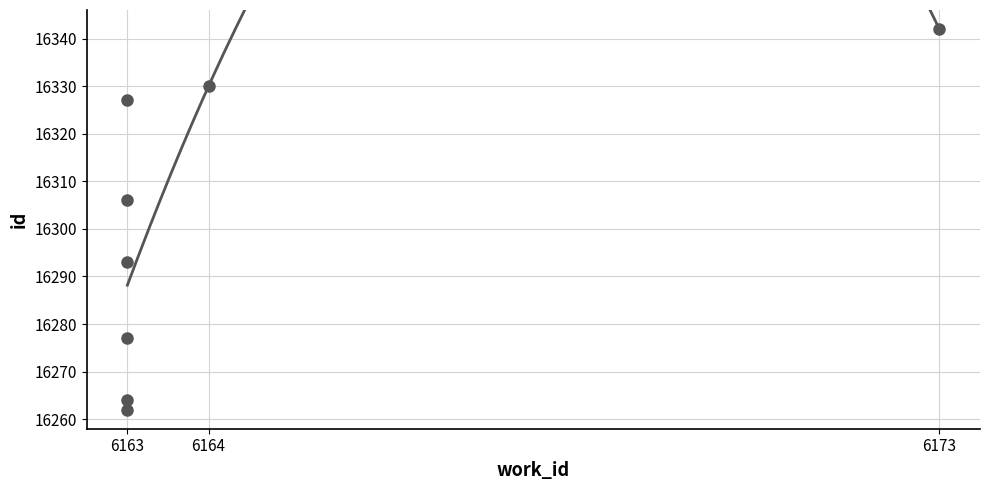

Where does the data first go above 16306?

6163